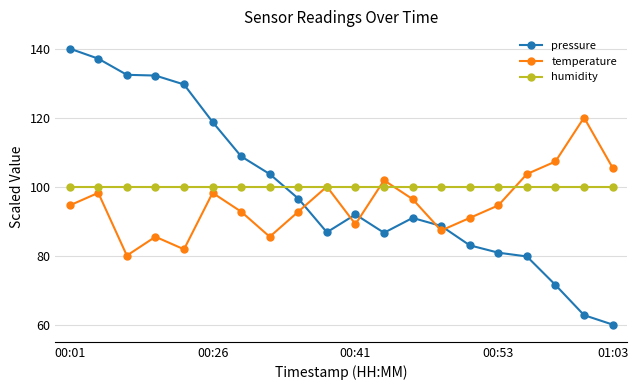

True or false: humidity and pressure cross at least once.

True